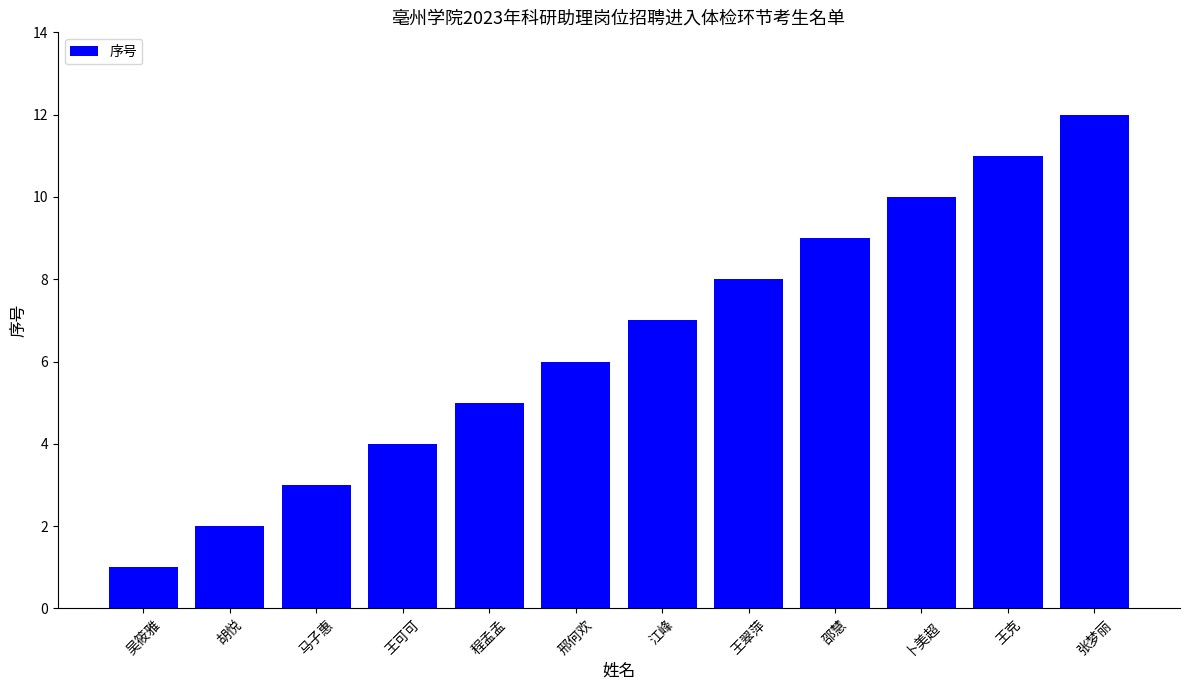

Approximately how many times larger is the value at 马子惠 compared to 邵慧?

0.3